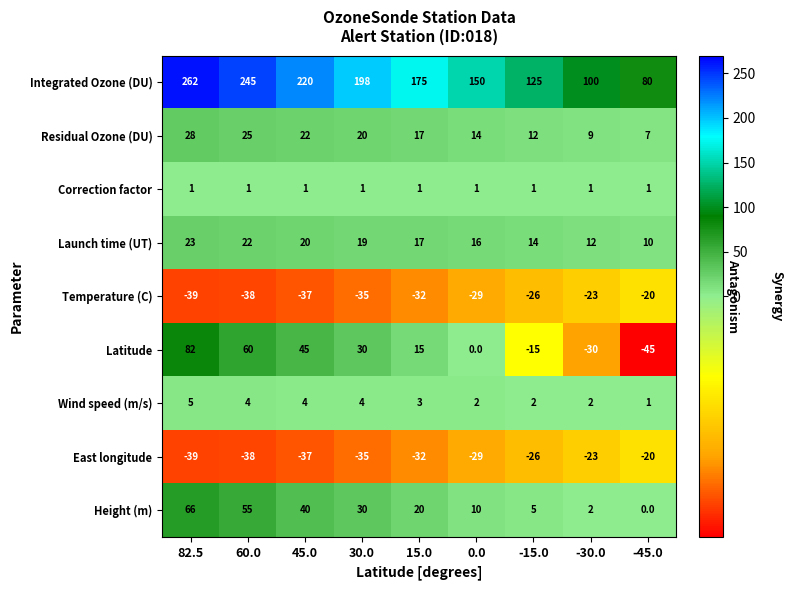

At which label does Height (m) first exceed 20?

82.5